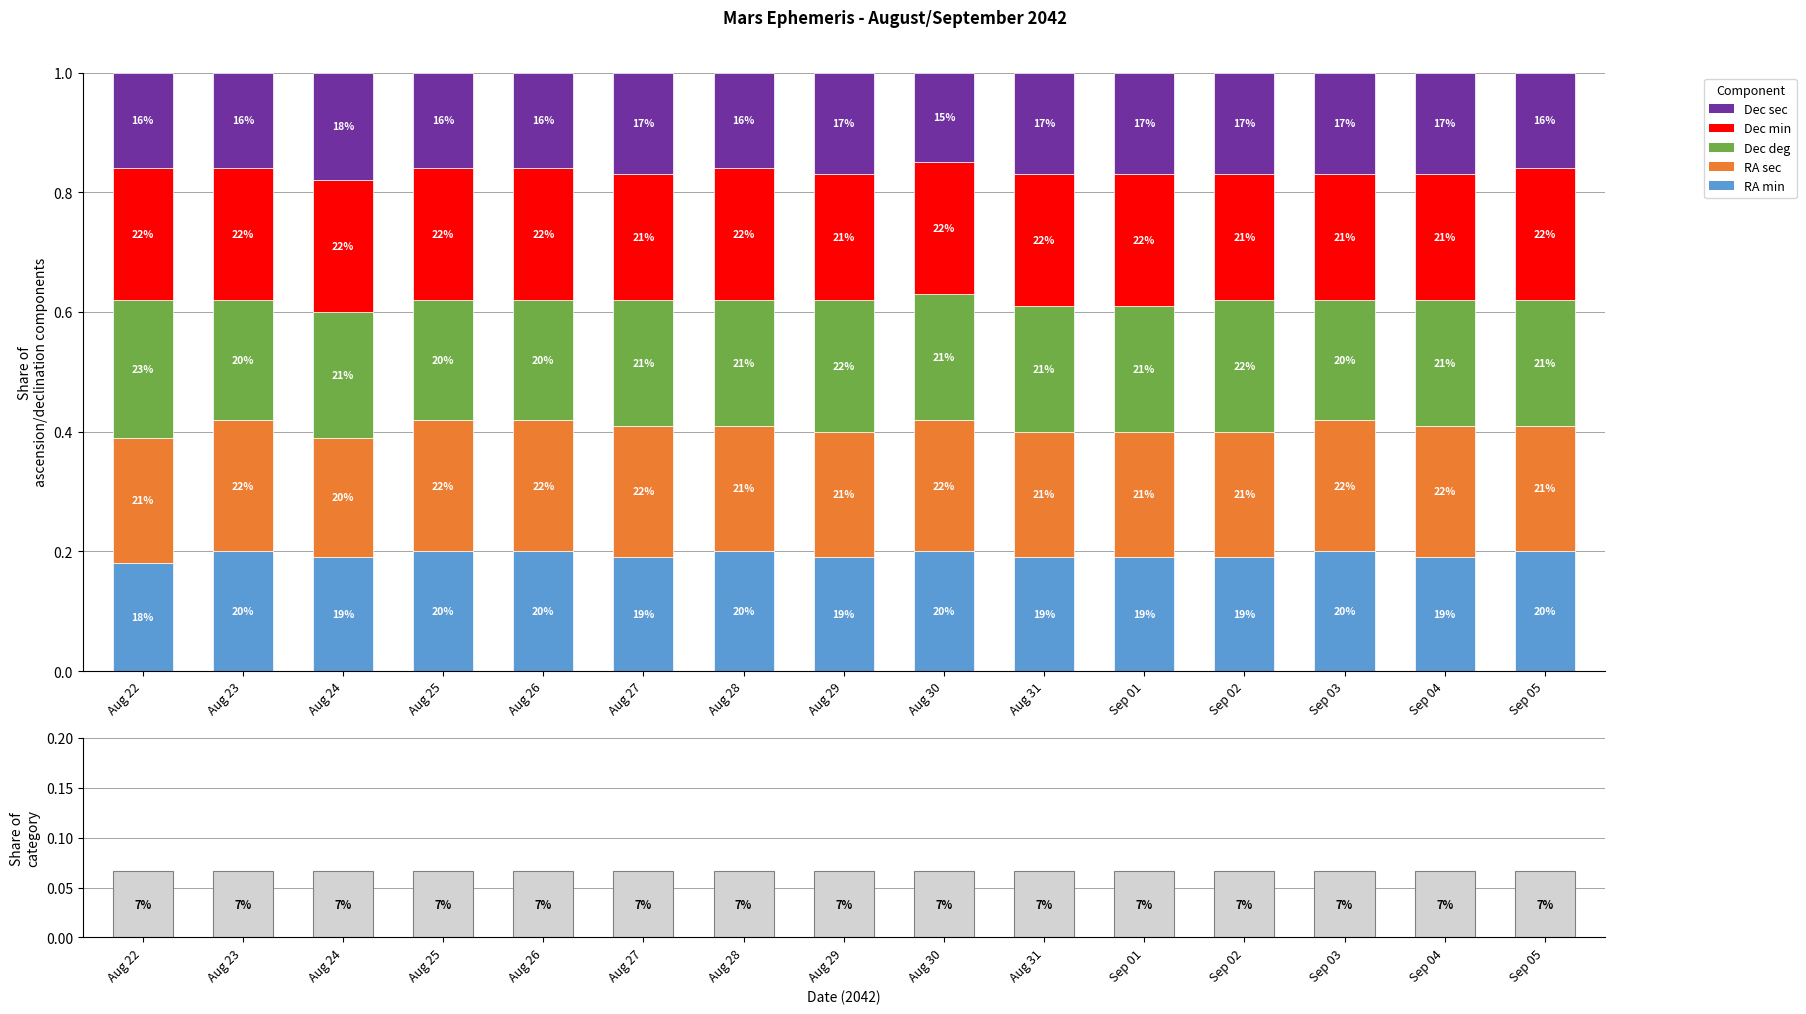

Which category has the lowest value in the RA sec series?

Aug 24